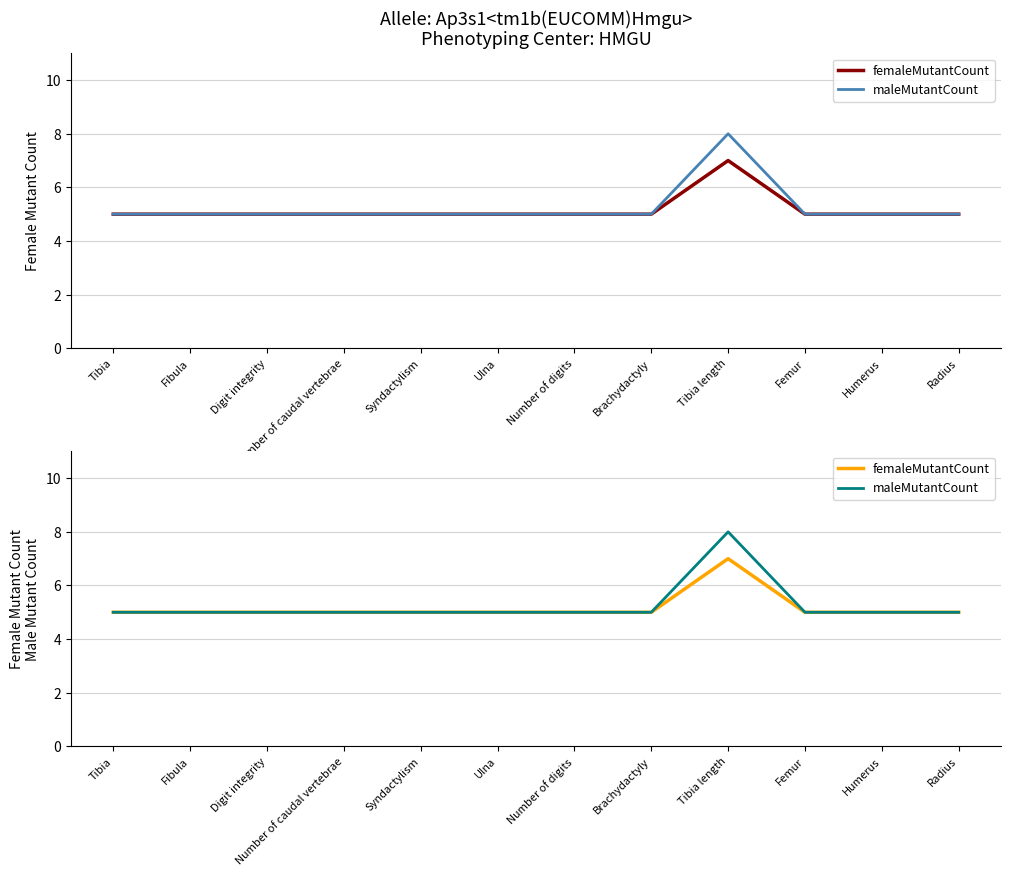

What is the highest value of the femaleMutantCount series?

7